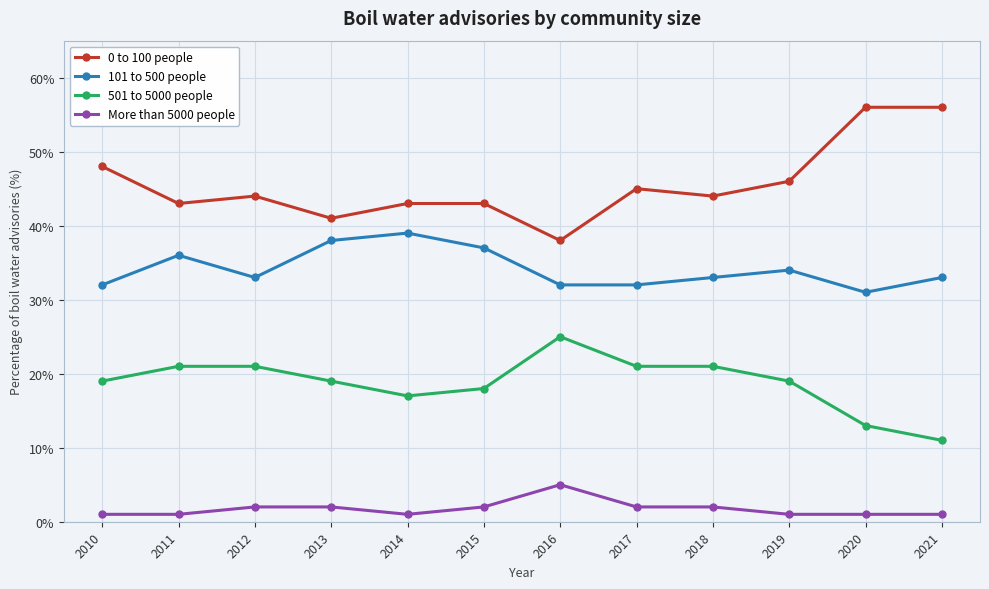

What is the sum of the More than 5000 people values at 2018 and 2014?

3